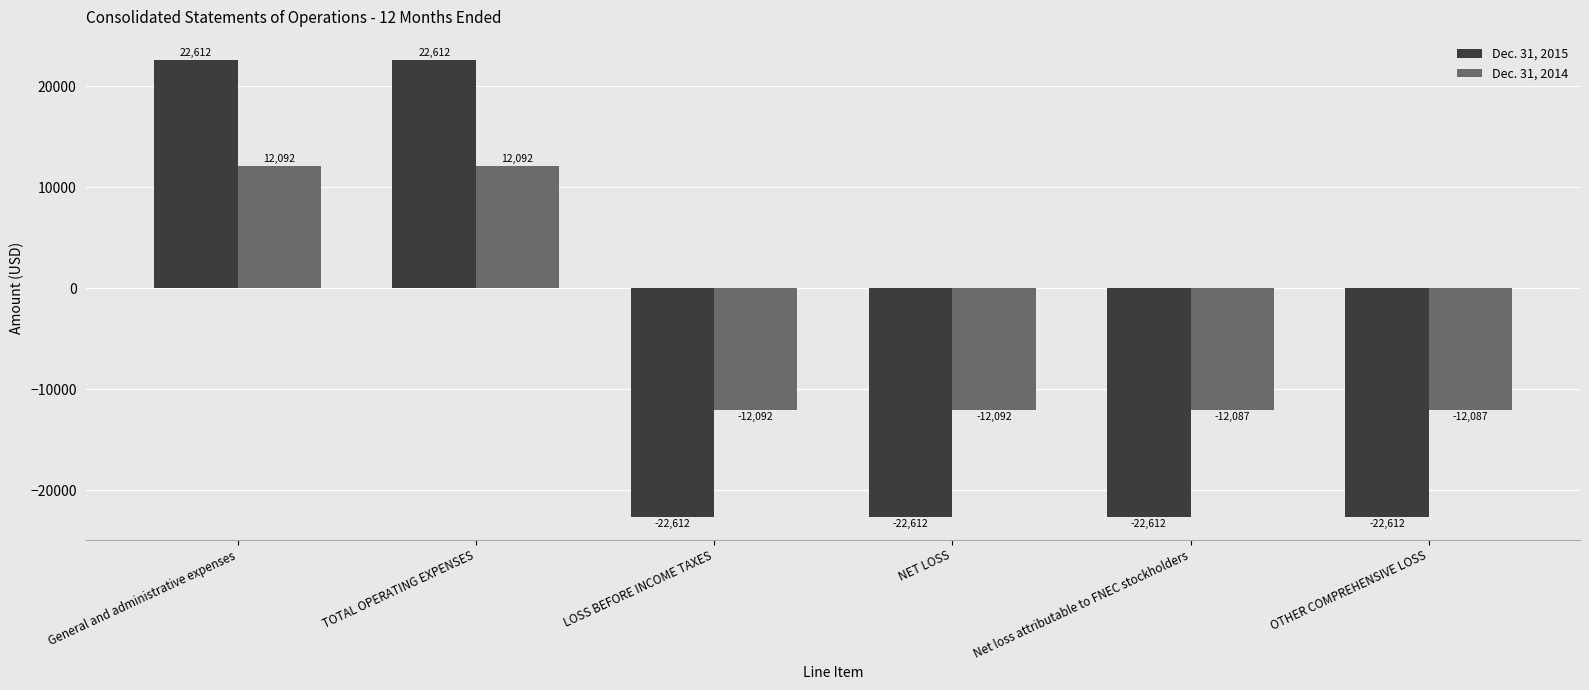

How many Dec. 31, 2015 values are between -22612 and 22612?

6